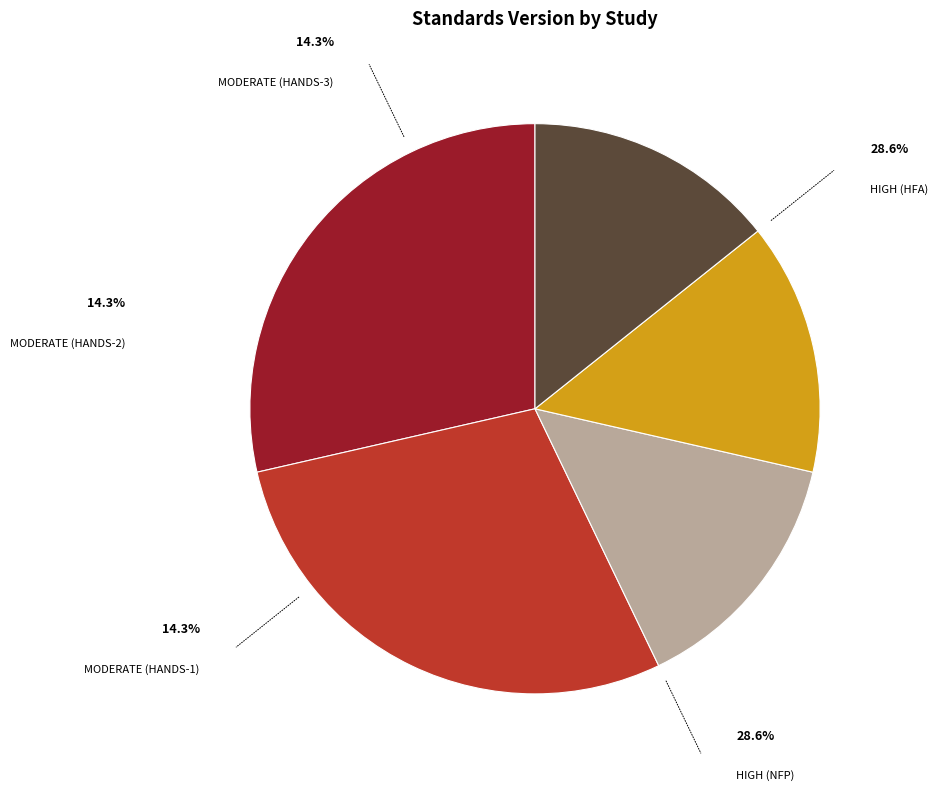

To the nearest percent, what is the average slice percentage?

20%